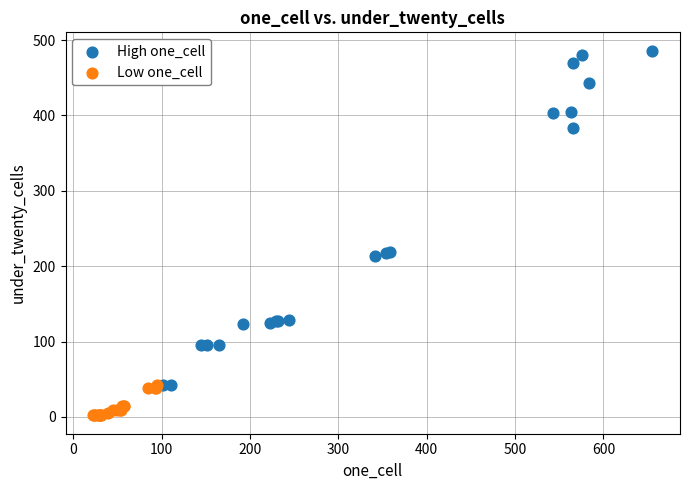

Which series has the widest spread of Y values?

High one_cell